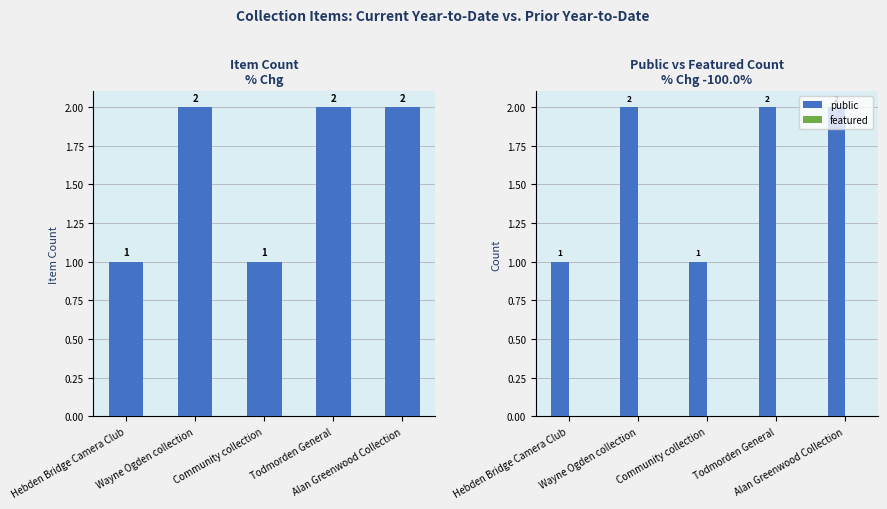

At which label is Item Count closest to 1?

Hebden Bridge Camera Club